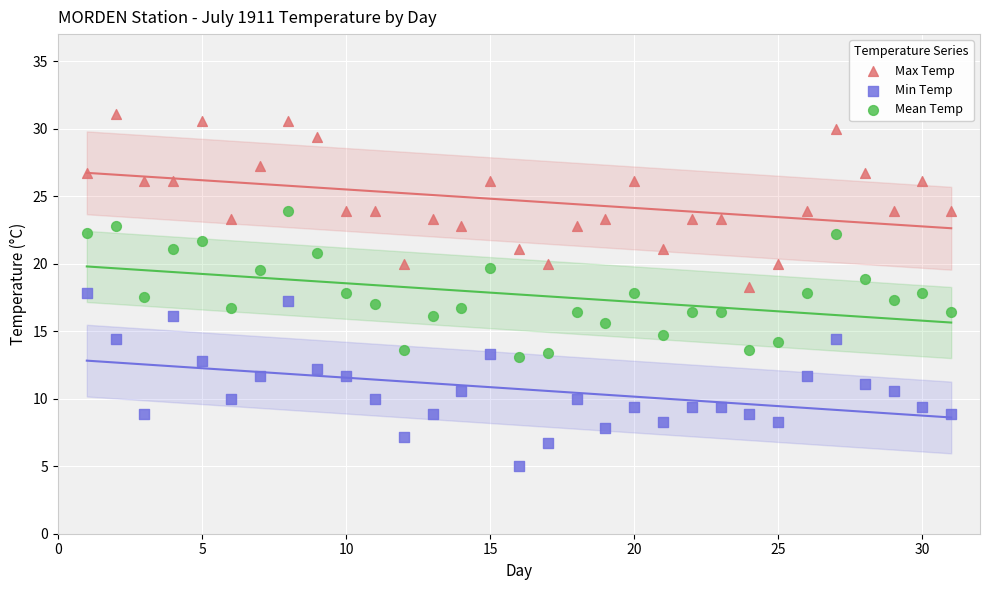

Which series reaches the maximum Y coordinate?

Max Temp